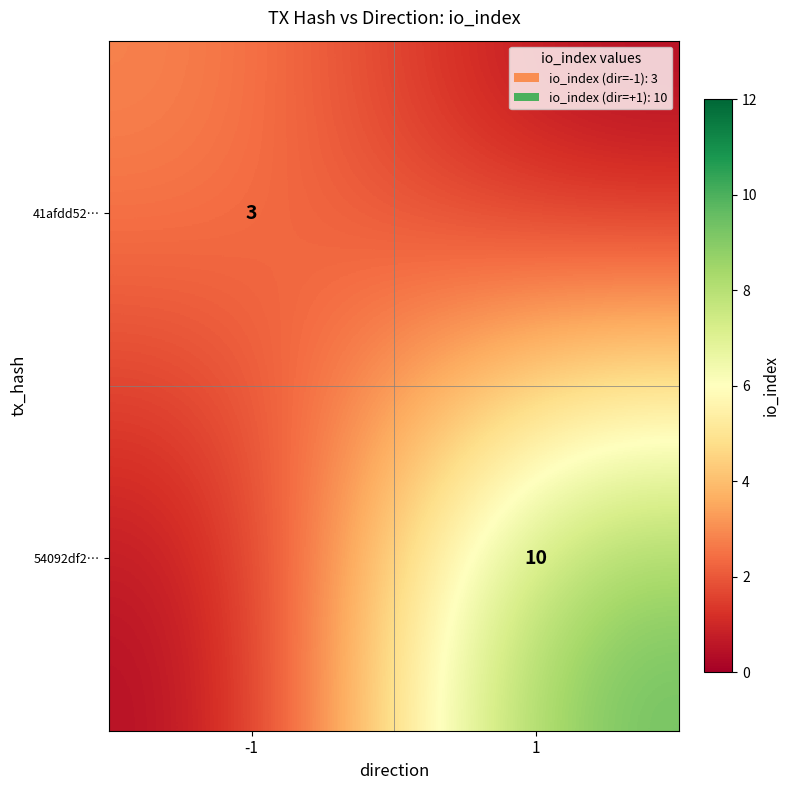

Is it true that 41afdd52… equals 5 at -1?

False